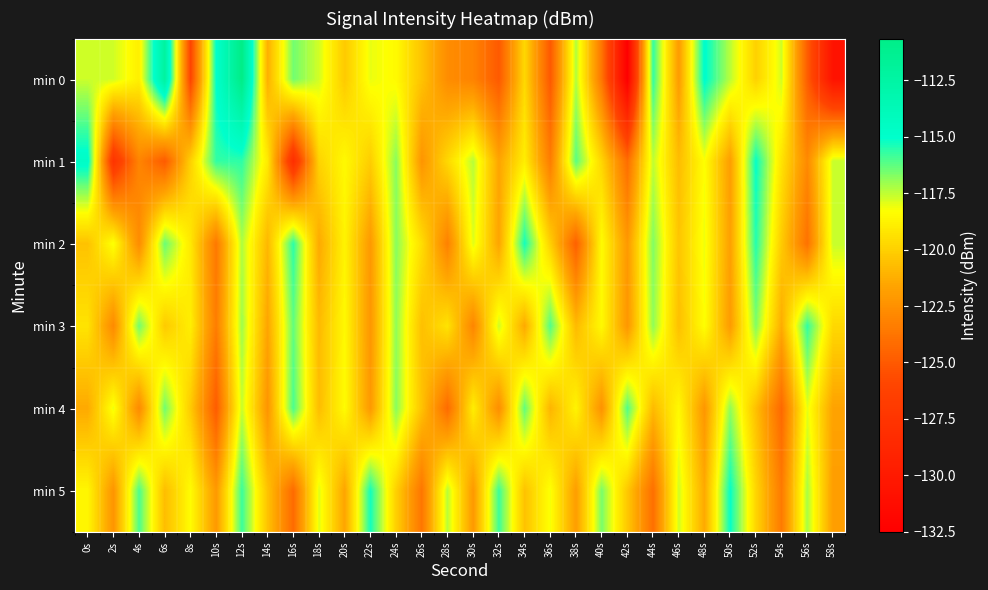

Between 32s and 46s, which series saw the biggest shift?

min 4